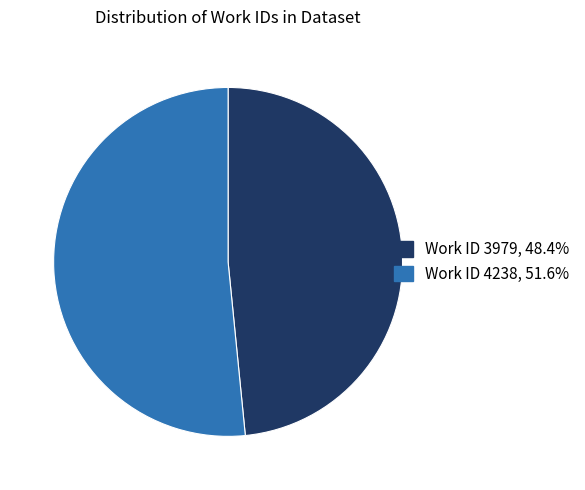

Is there a majority slice in this chart?

Yes